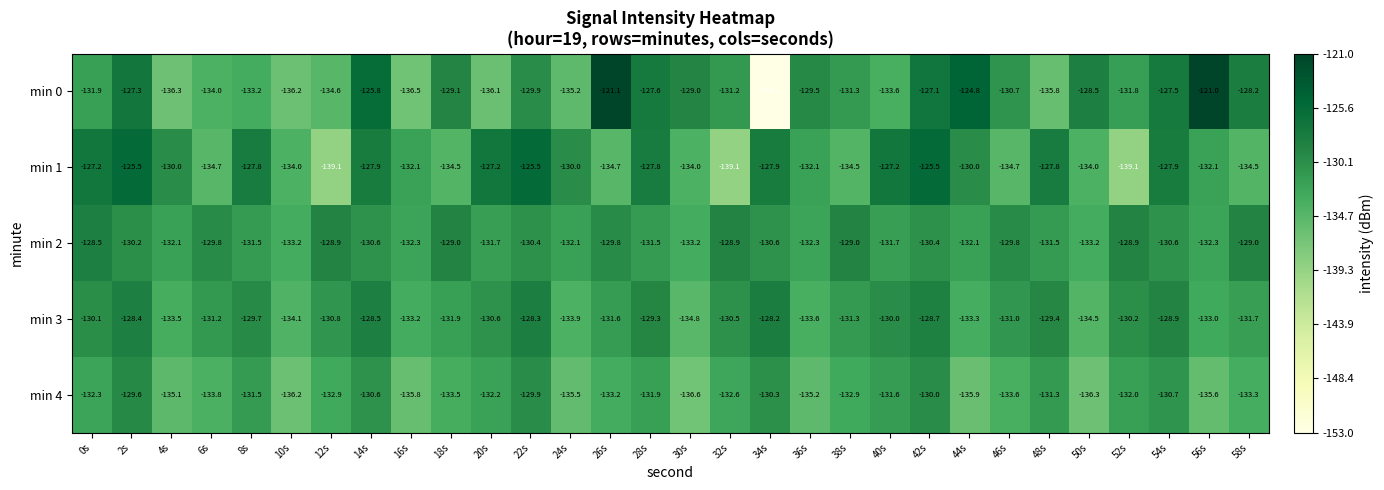

How many data points in min 4 are less than -132?

19